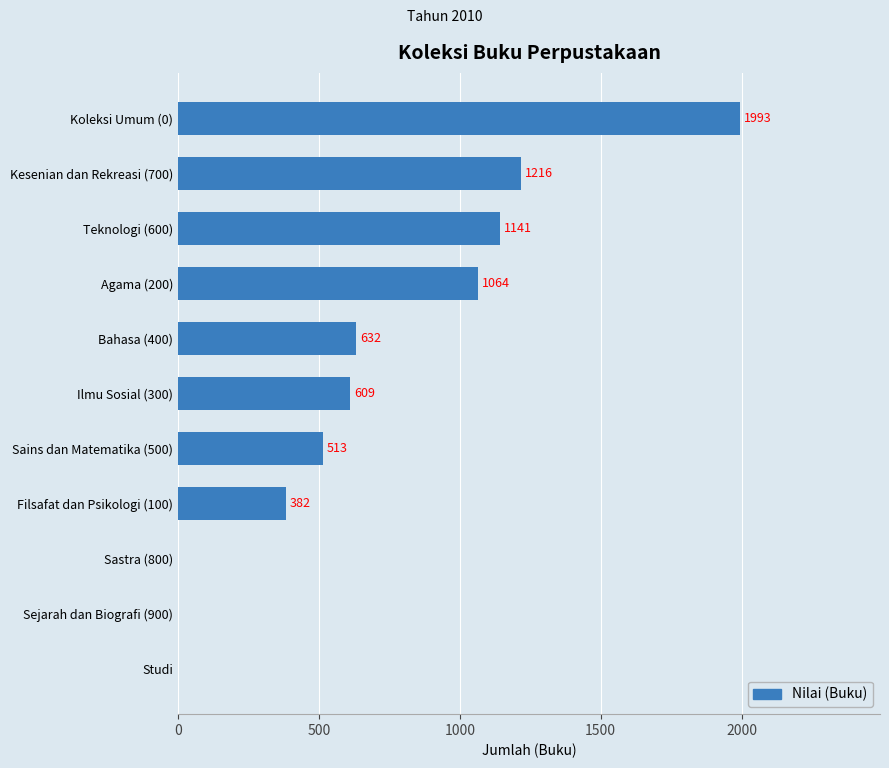

What is the sum of all values?

7550